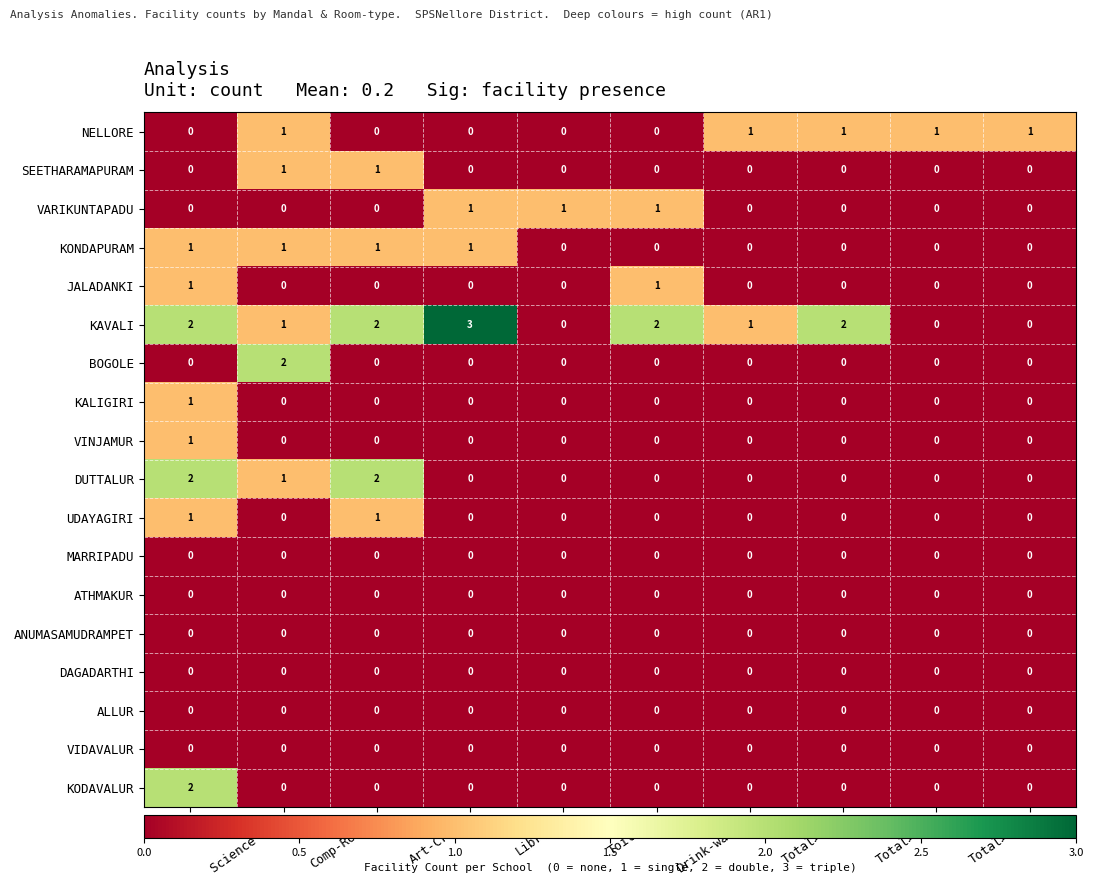

At how many categories does at least one series exceed 0?

10